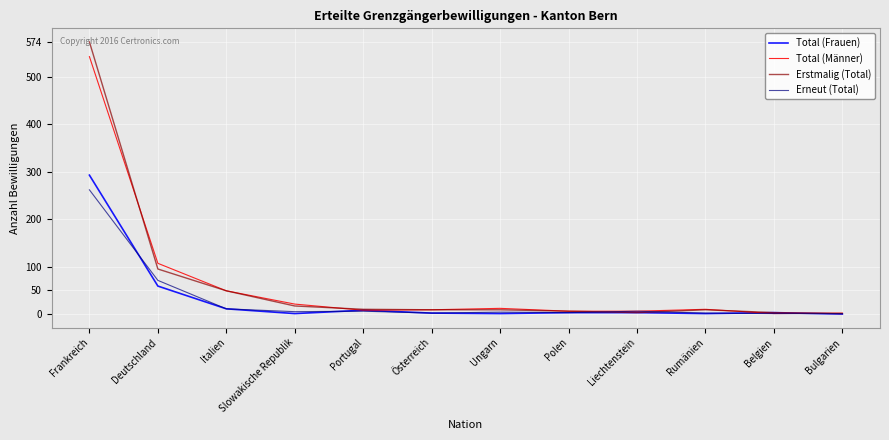

Rank the series by their maximum value, from highest to lowest.

Erstmalig (Total), Total (Männer), Total (Frauen), Erneut (Total)